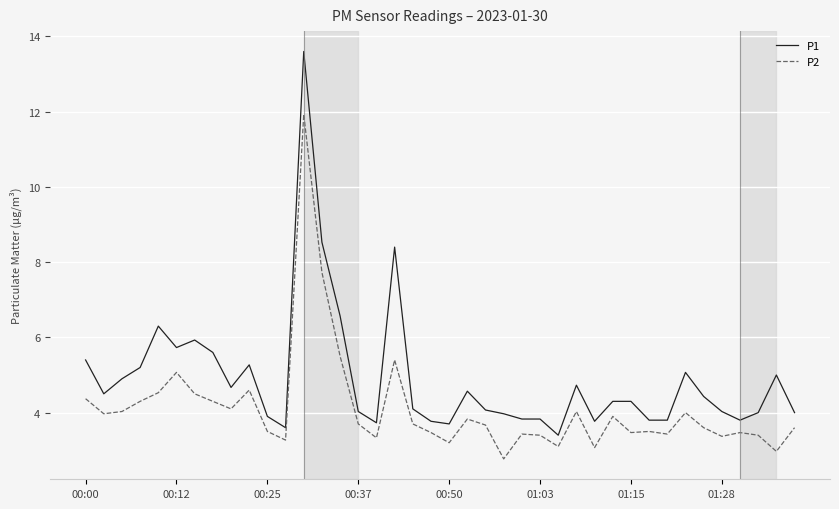

List the series in order of their overall mean, lowest first.

P2, P1